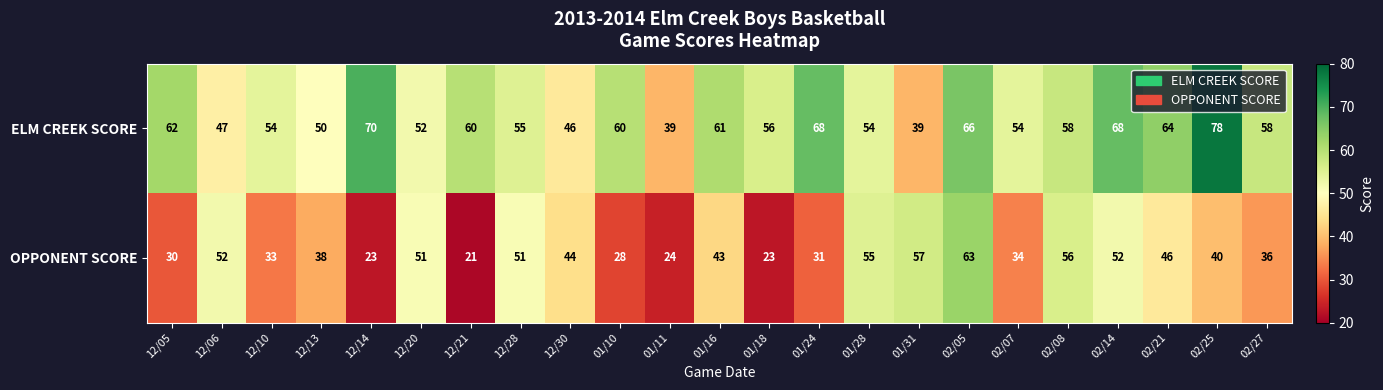

Between 12/28 and 01/24, which series saw the biggest shift?

OPPONENT SCORE